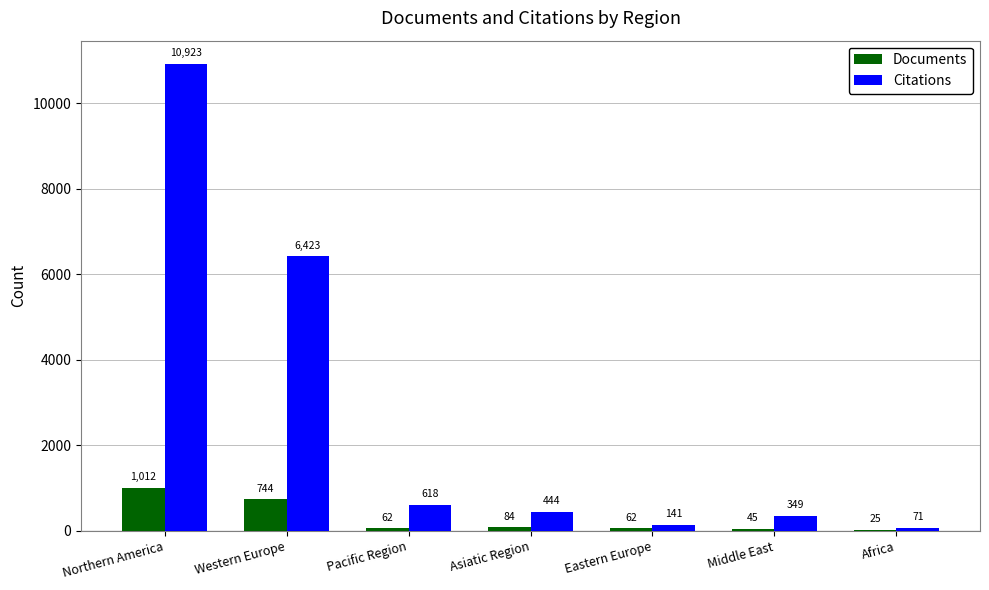

What is the total value across all series at Western Europe?

7167